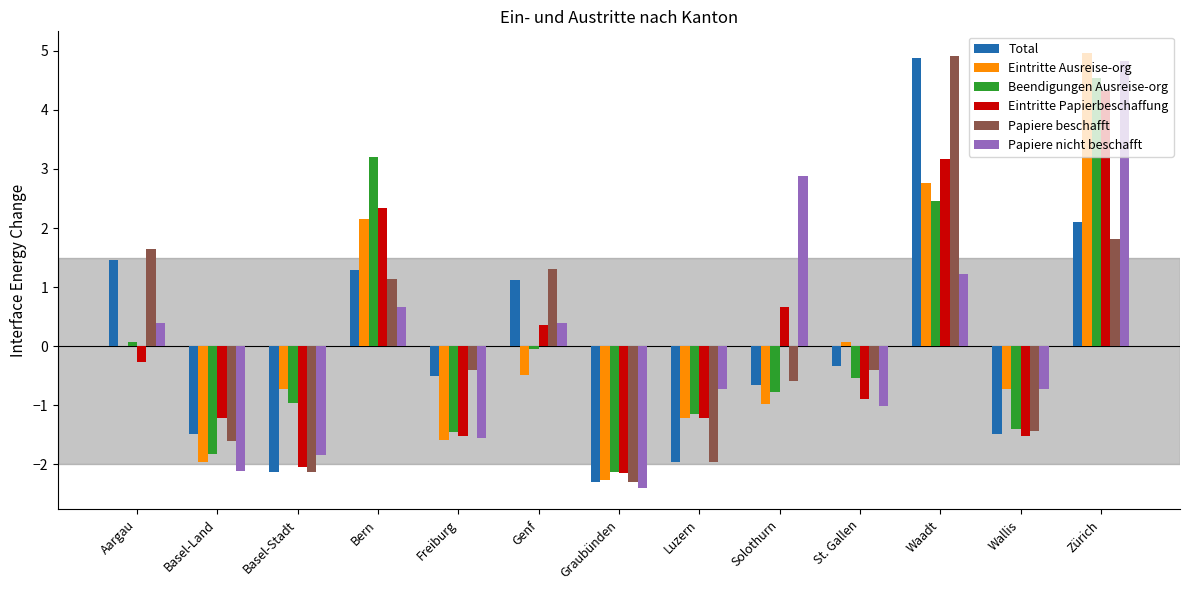

What is the greatest value displayed?

5.0